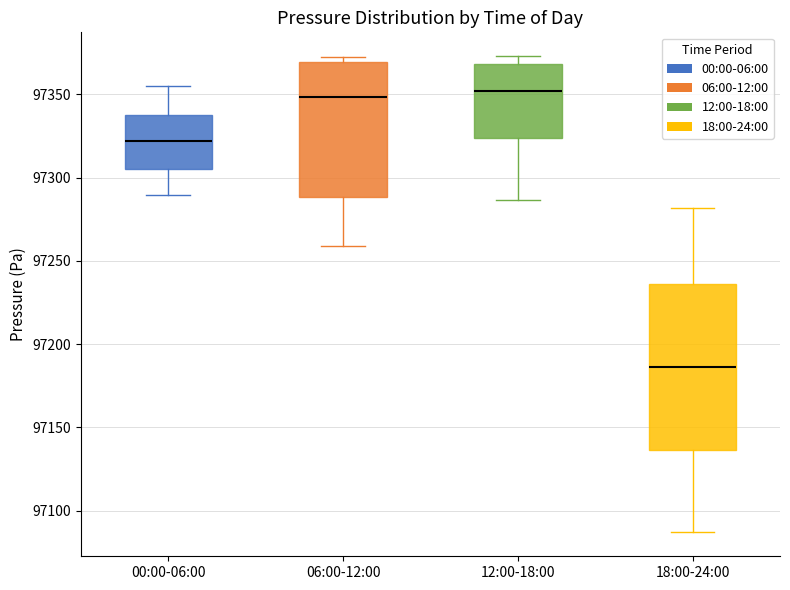

Where is the lower edge of the box for 12:00-18:00 on the y-axis? The values are not printed on the chart, so give them approximately, as read against the axis.

97325